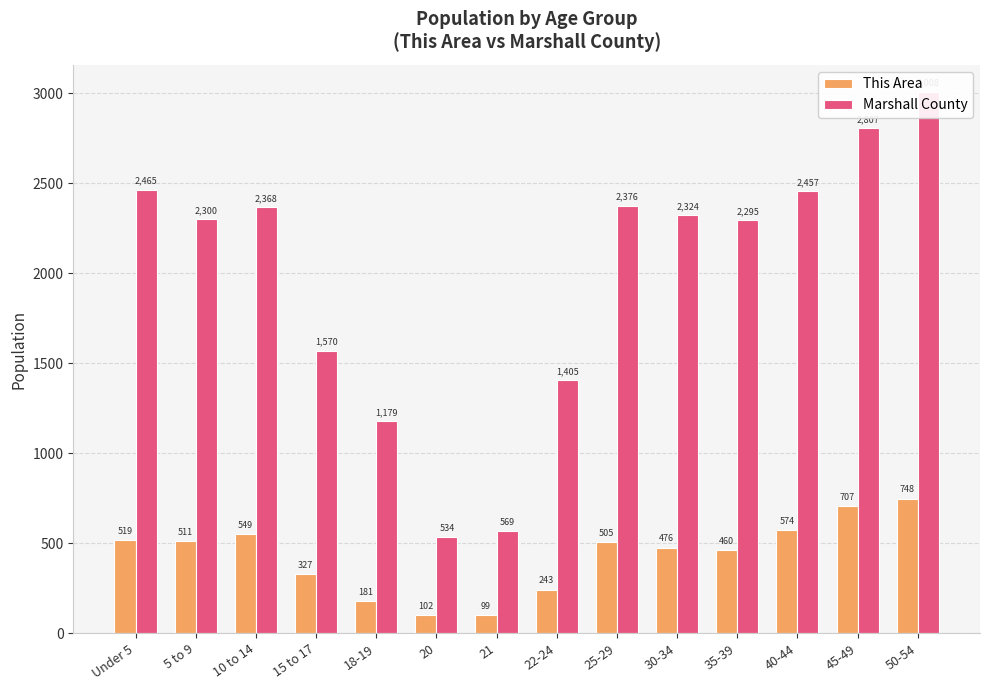

At how many categories does at least one series exceed 1949?

9